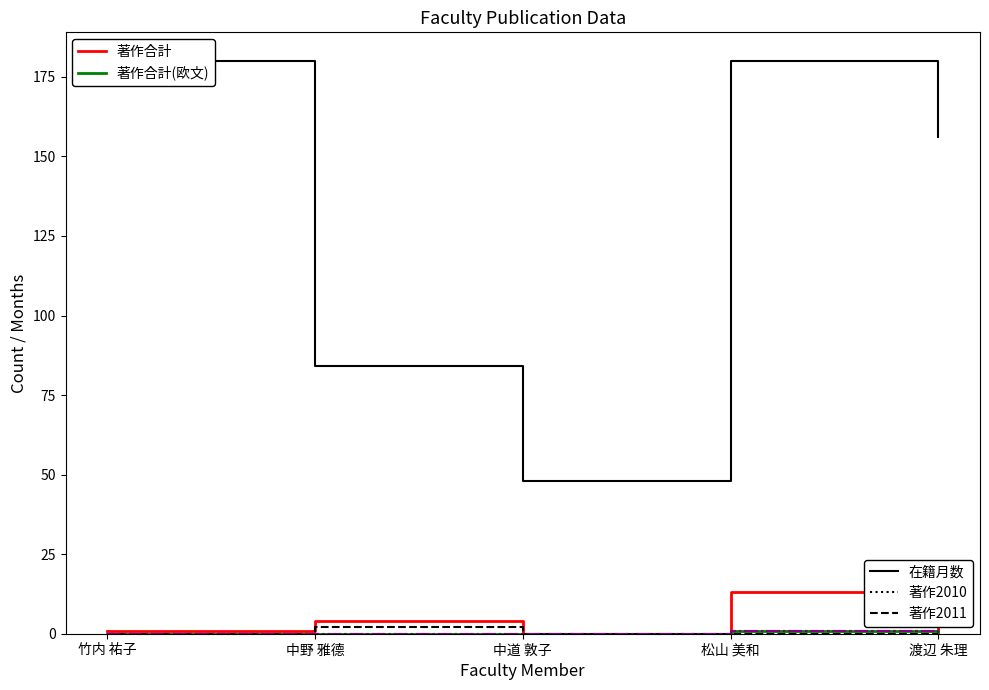

Is this an area chart (filled region under the line)?

No